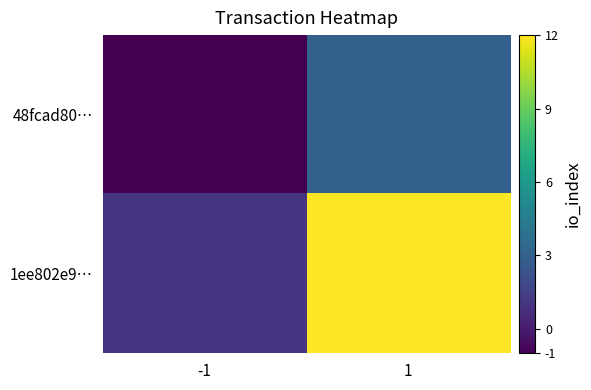

Between -1 and 1, which series saw the biggest shift?

1ee802e9…